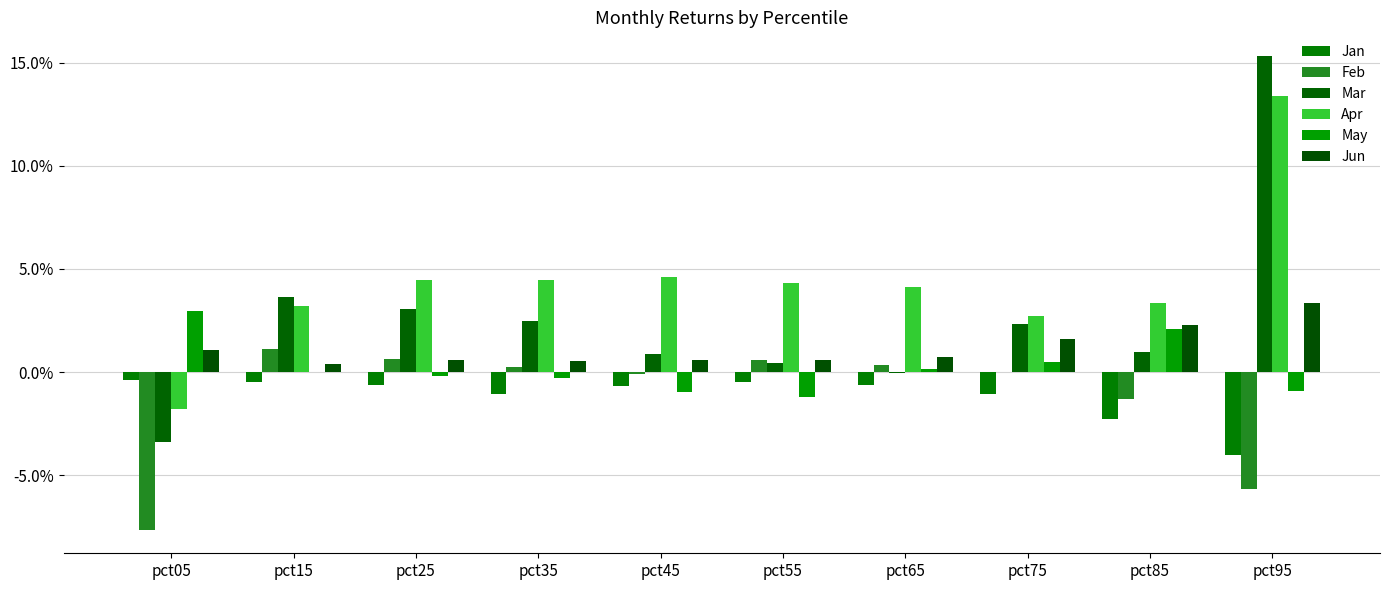

At which category does the chart reach its peak across all series?

pct95